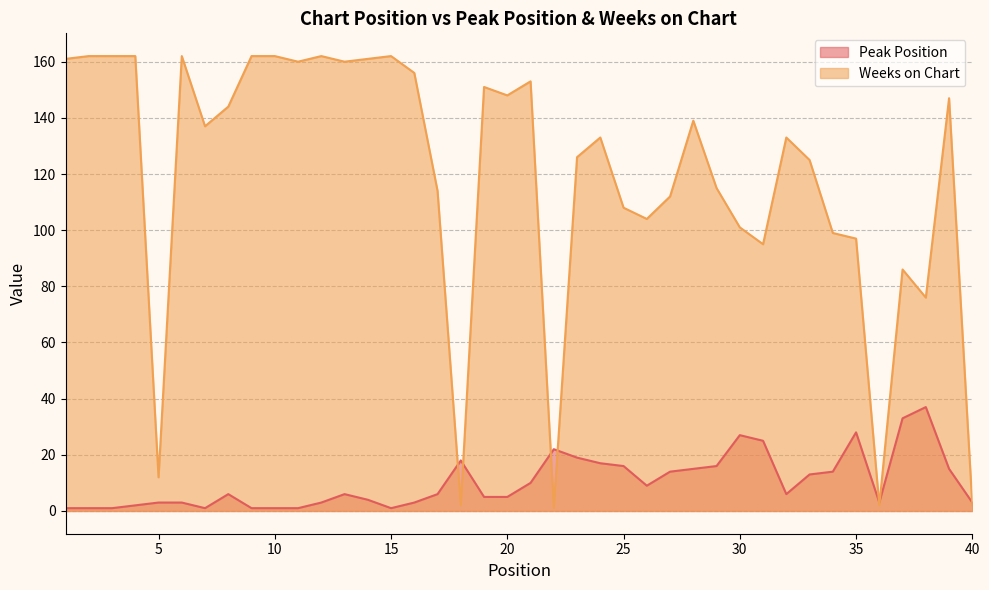

Does the chart display data point markers on the line(s)?

No